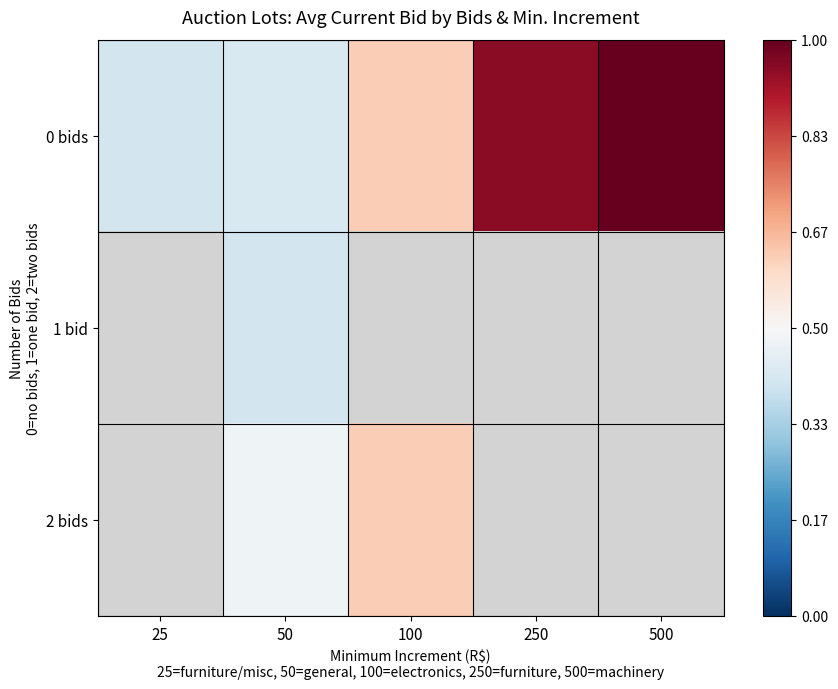

Which series has the largest total across all categories?

0 bids